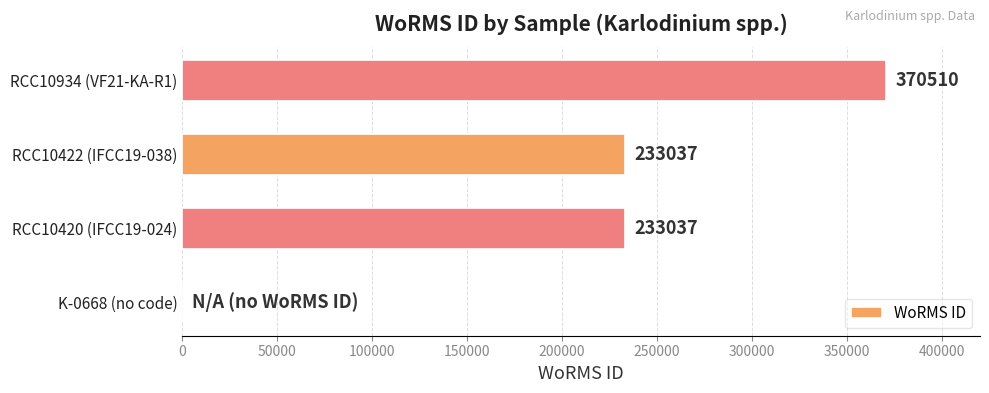

What is the sum of the values at K-0668 (no code) and RCC10420 (IFCC19-024)?

233037